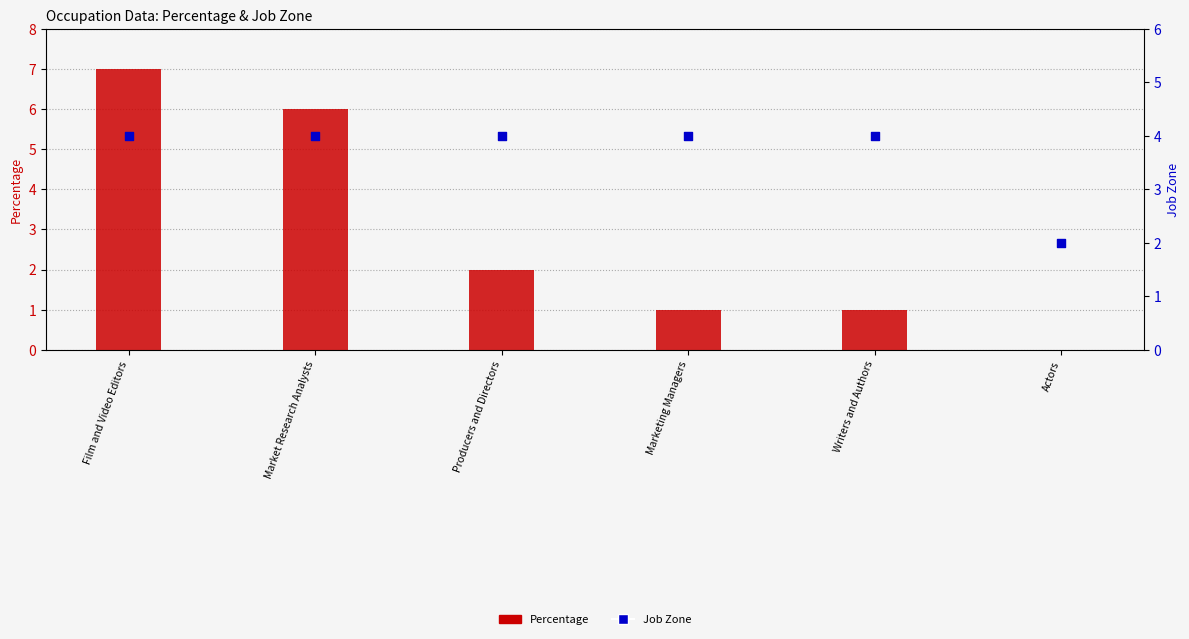

What is the total value across all series at Film and Video Editors?

11